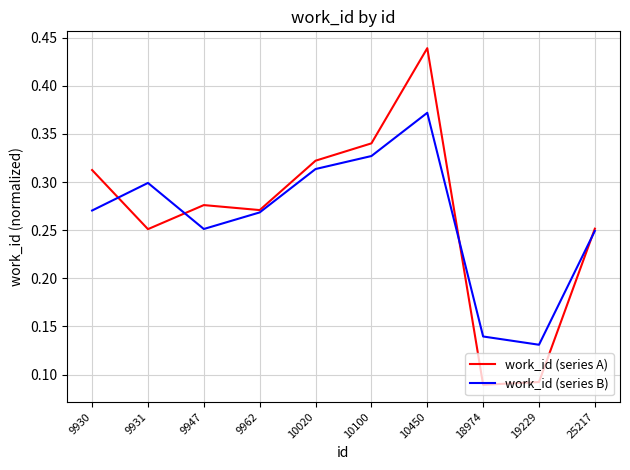

True or false: work_id (series B) and work_id (series A) intersect in this chart.

True